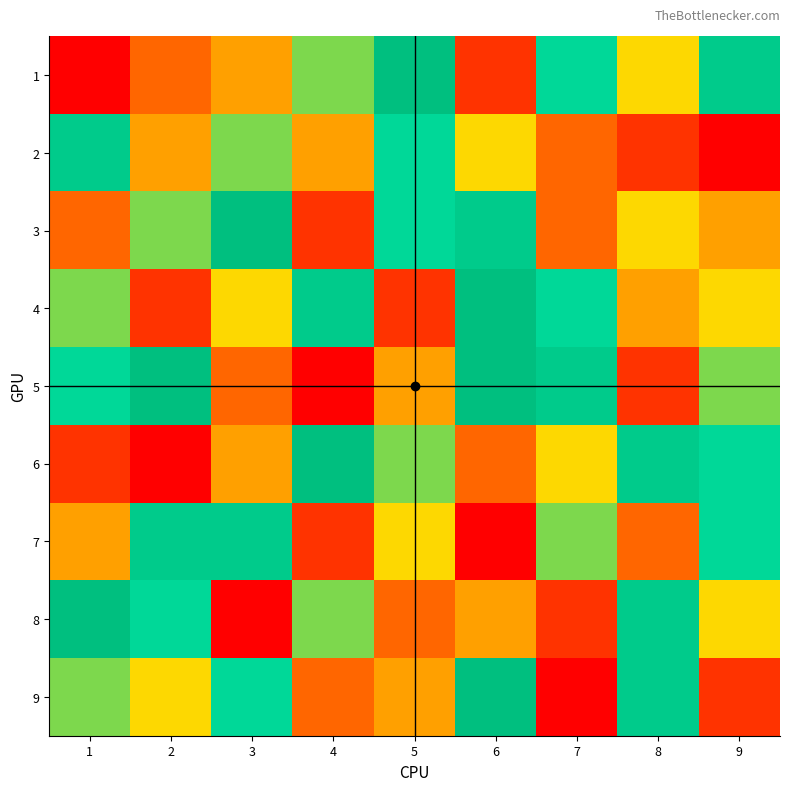

Reading left to right, what are all the values shown in this chart?

1: 1=1	2=3	3=4	4=6	5=9	6=2	7=7	8=5	9=8
2: 1=8	2=4	3=6	4=4	5=7	6=5	7=3	8=2	9=1
3: 1=3	2=6	3=9	4=2	5=7	6=8	7=3	8=5	9=4
4: 1=6	2=2	3=5	4=8	5=2	6=9	7=7	8=4	9=5
5: 1=7	2=9	3=3	4=1	5=4	6=9	7=8	8=2	9=6
6: 1=2	2=1	3=4	4=9	5=6	6=3	7=5	8=8	9=7
7: 1=4	2=8	3=8	4=2	5=5	6=1	7=6	8=3	9=7
8: 1=9	2=7	3=1	4=6	5=3	6=4	7=2	8=8	9=5
9: 1=6	2=5	3=7	4=3	5=4	6=9	7=1	8=8	9=2